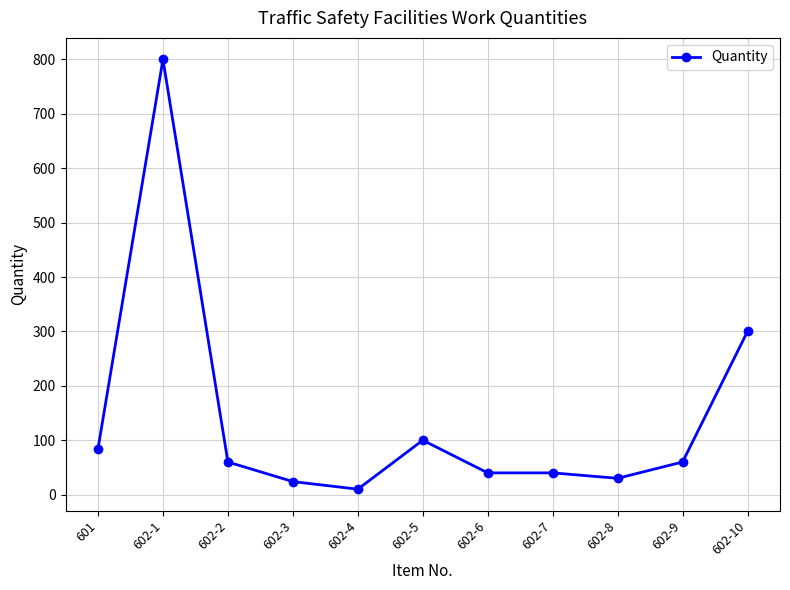

What is the value of the 8th point from the left?

40.0